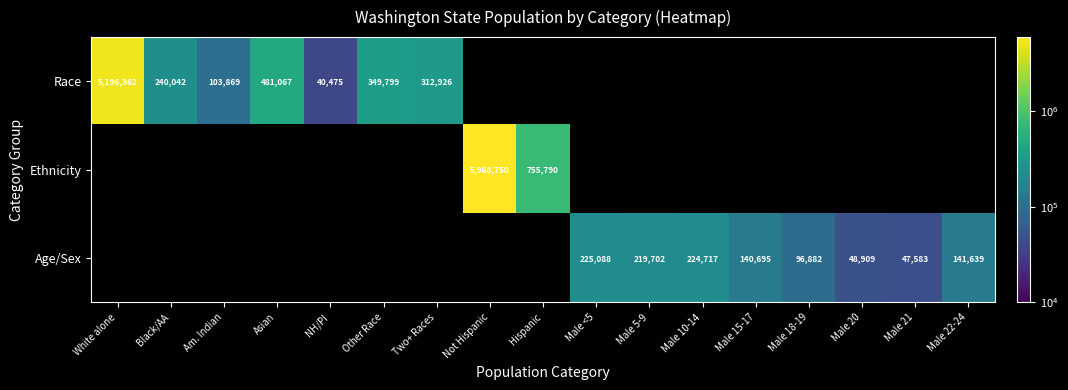

The value of Race at White alone is 5196362. True or false?

True